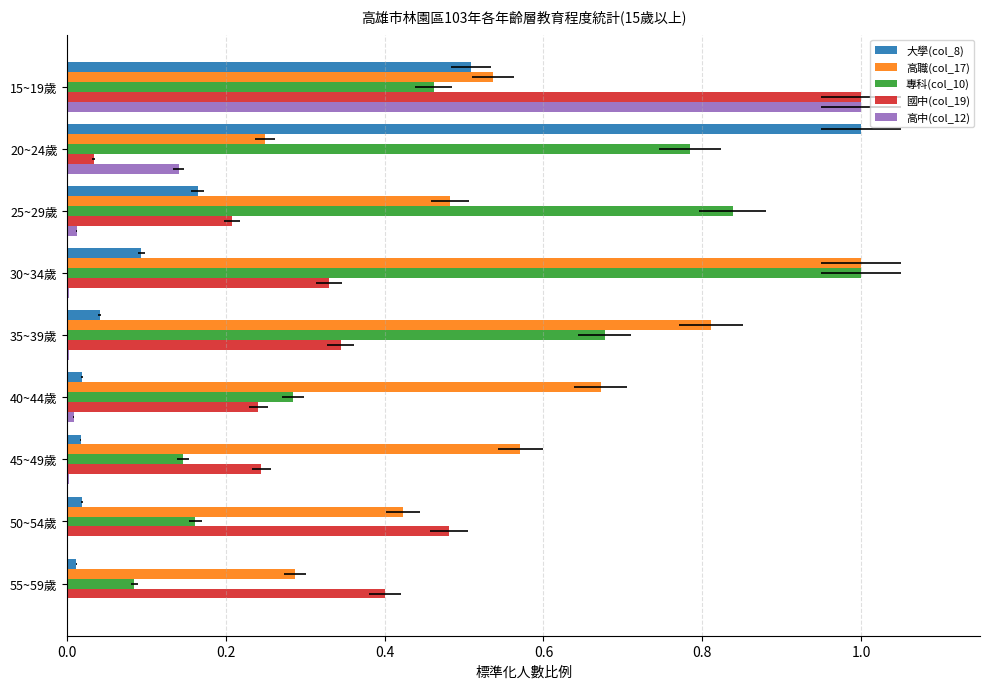

What are all the series names shown in the legend?

大學(col_8), 高職(col_17), 專科(col_10), 國中(col_19), 高中(col_12)